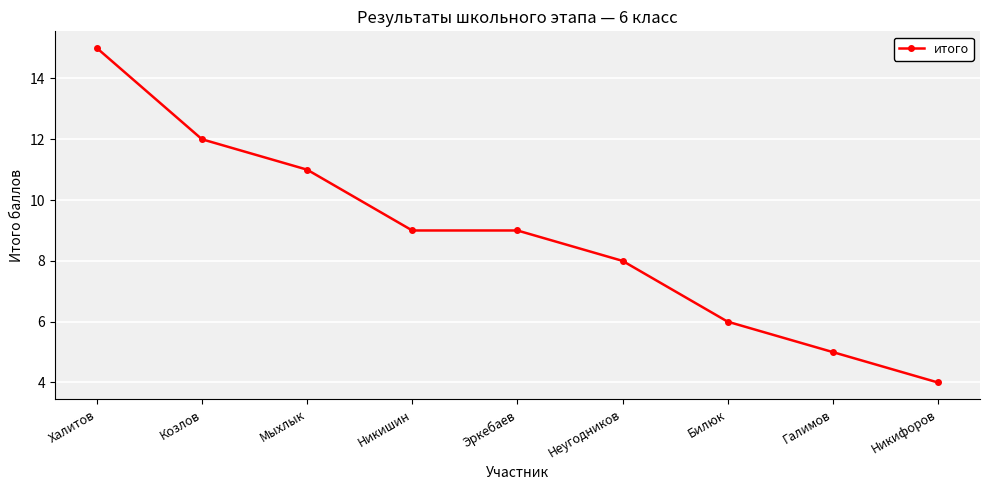

Is this an area chart (filled region under the line)?

No